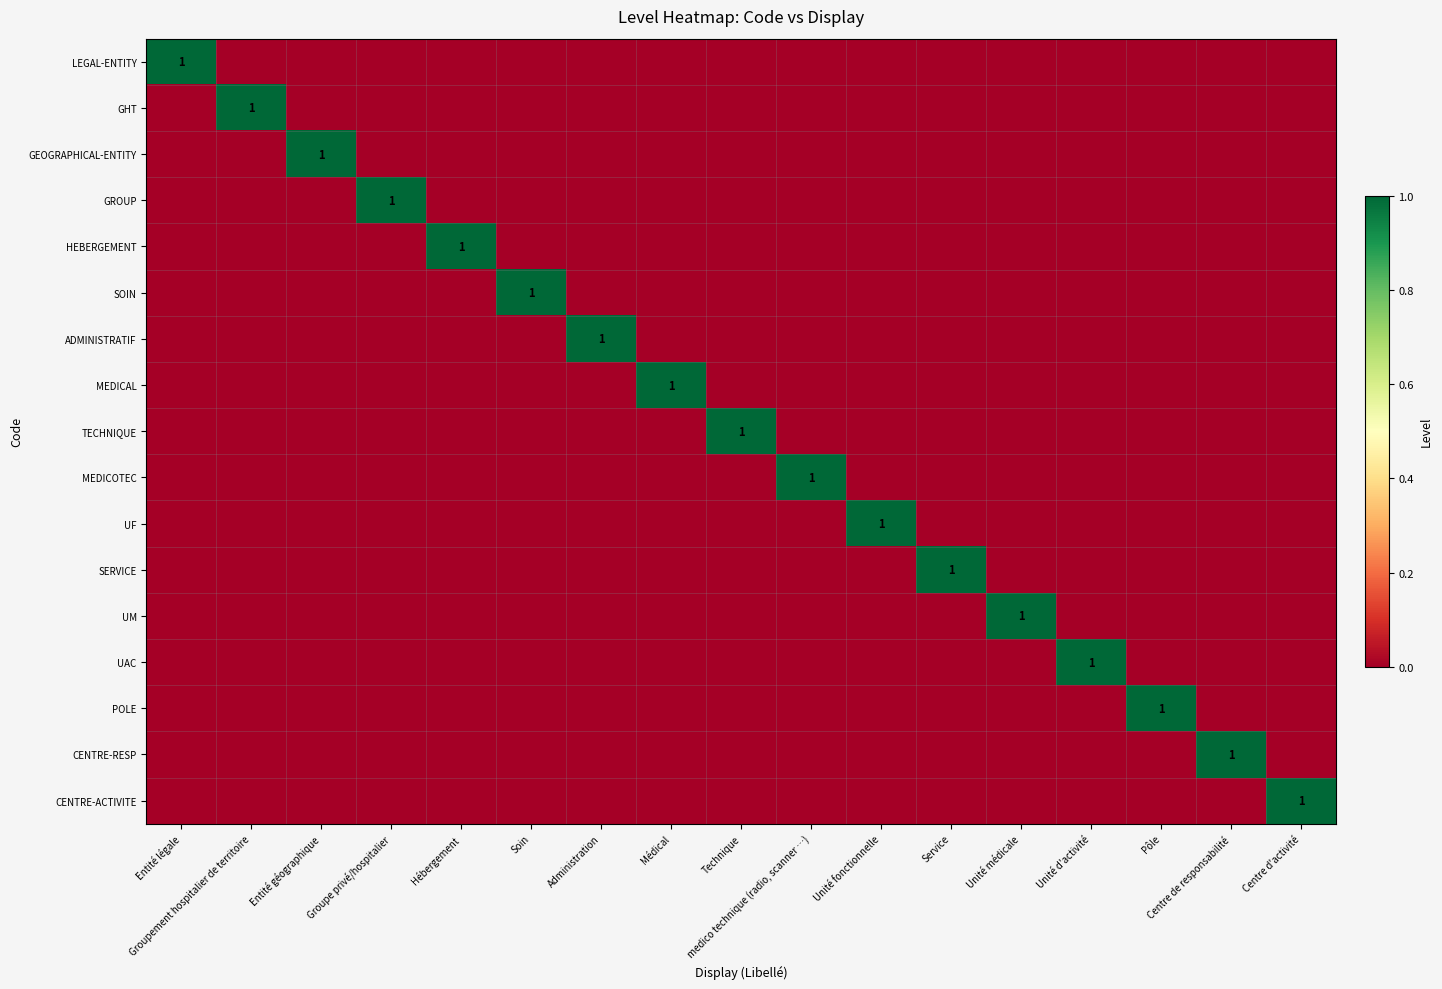

Between Entité légale and Hébergement, which is larger?

Entité légale